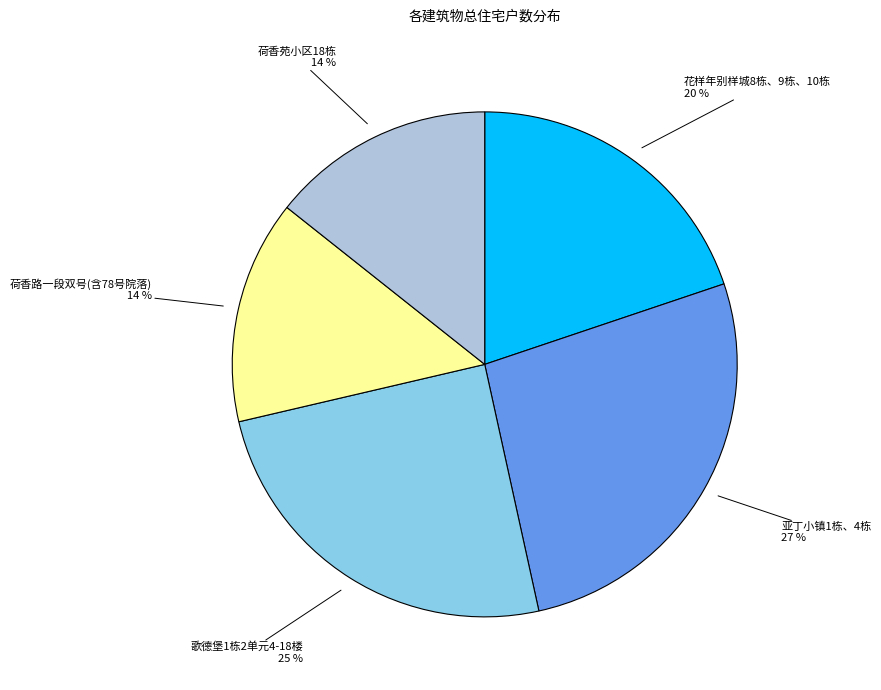

To the nearest percent, what is the average slice percentage?

20%